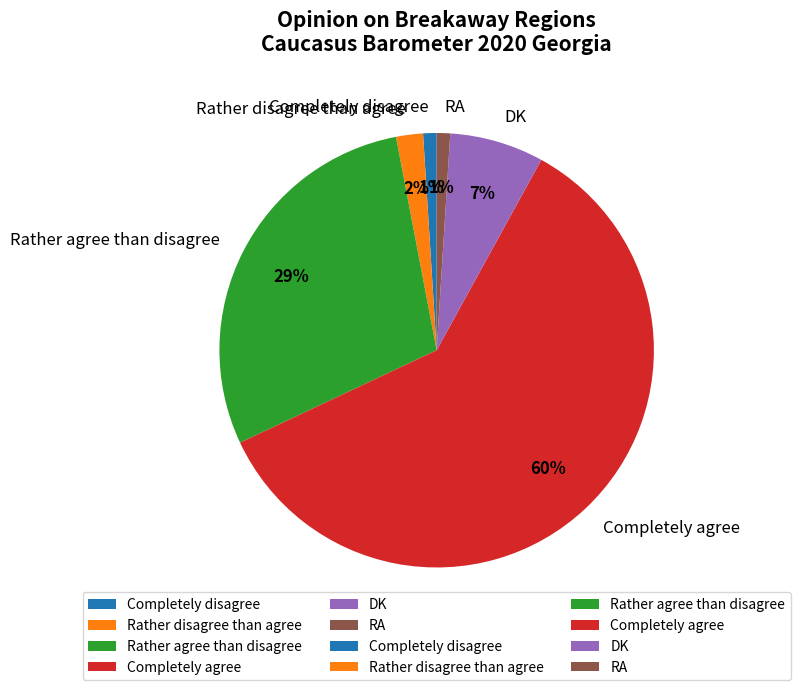

How many slices are in this pie chart?

6